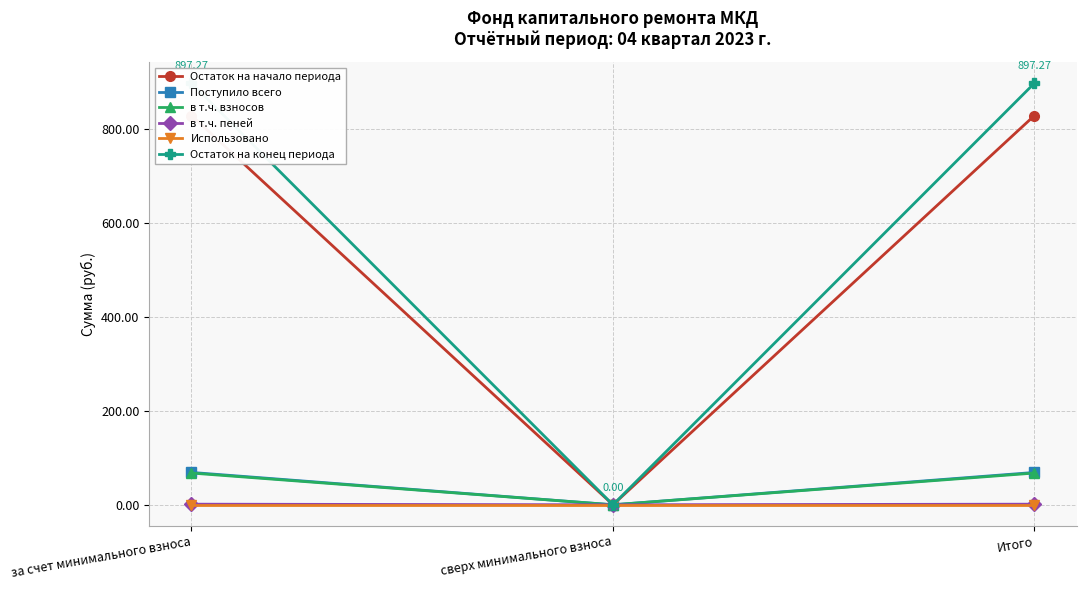

List the labels in order of в т.ч. пеней value, smallest first.

сверх минимального взноса, за счет минимального взноса, Итого